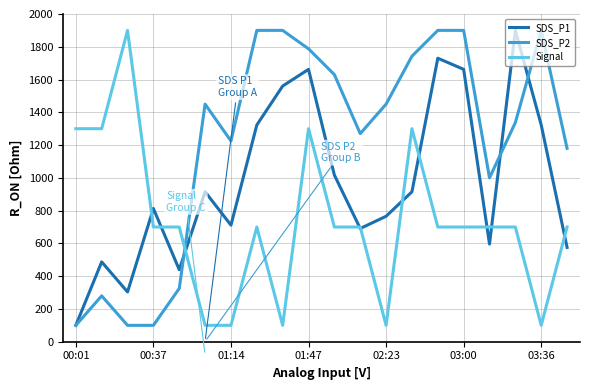

The SDS_P1 series shows 1662.3 at 01:47. True or false?

True